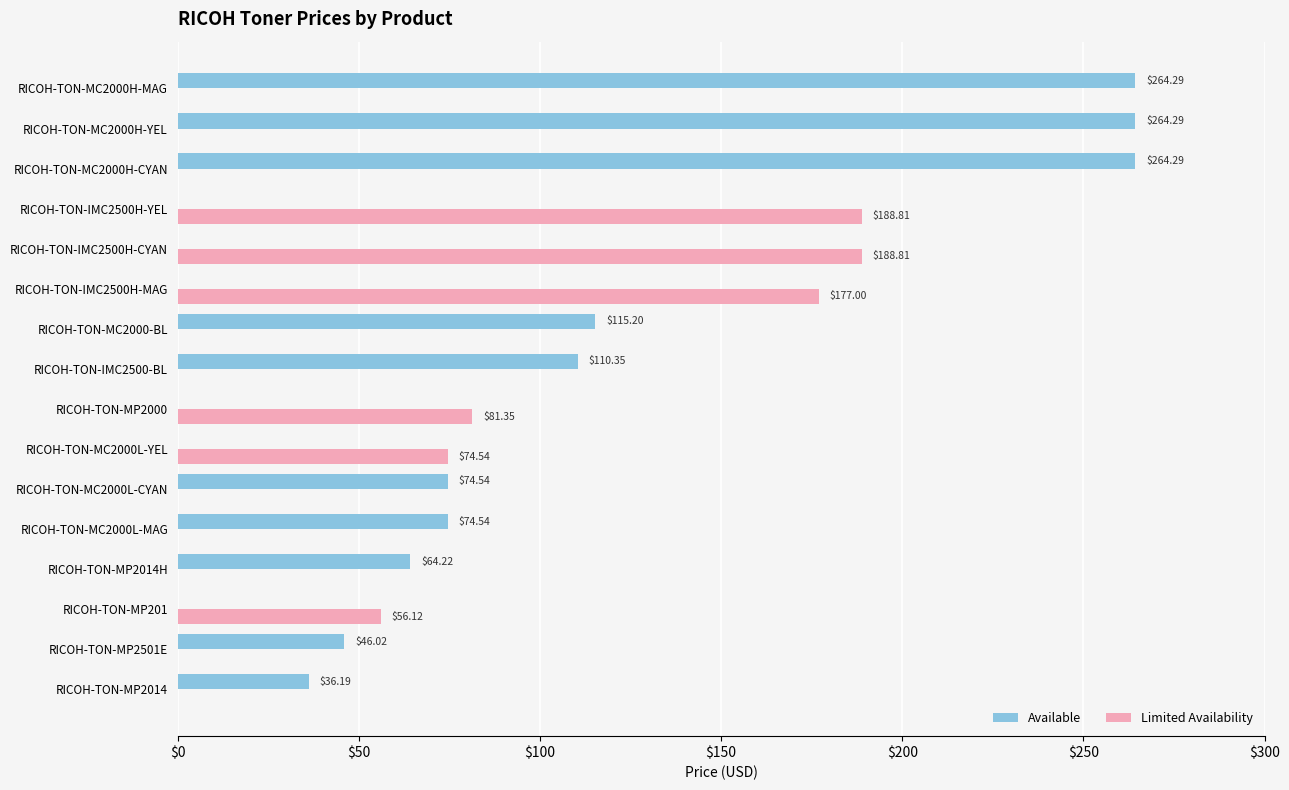

Which series changed the most between RICOH-TON-MP201 and RICOH-TON-MC2000H-YEL?

Available